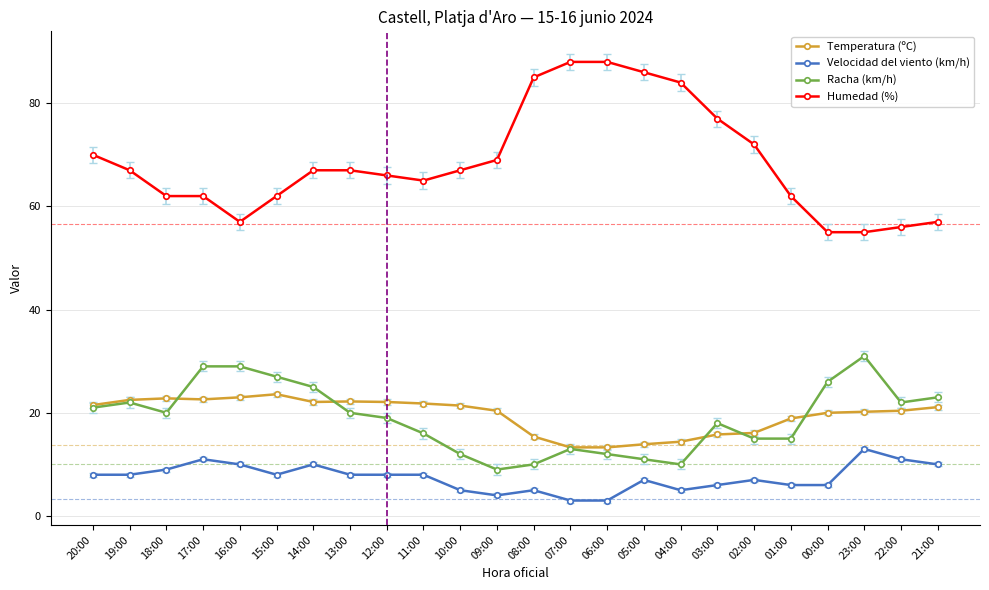

How many data points does each series have?

24